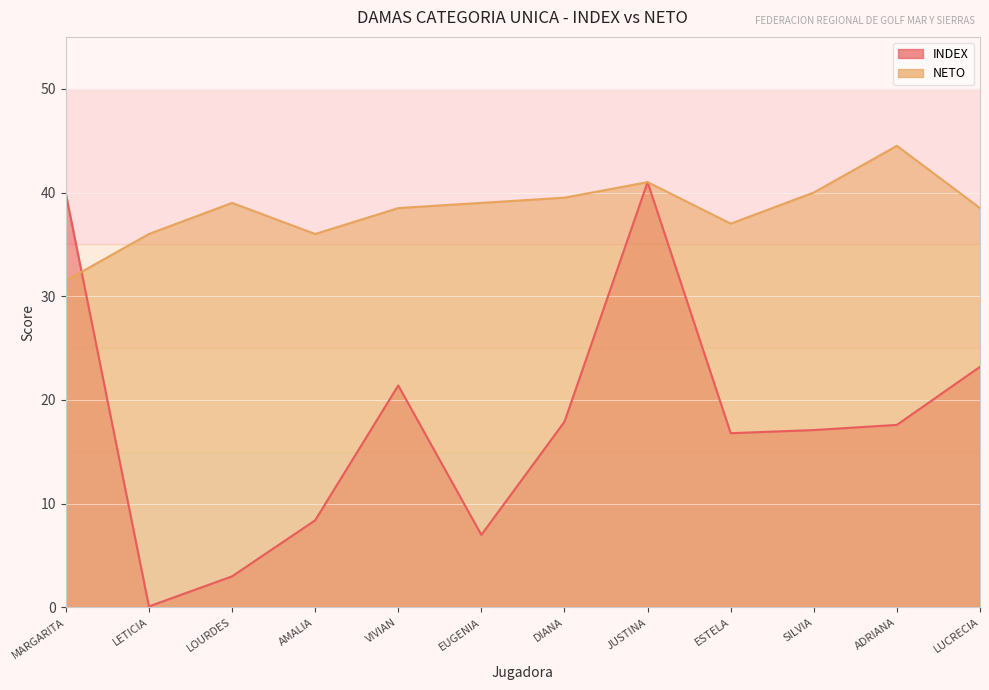

How many lines are shown in the chart?

2